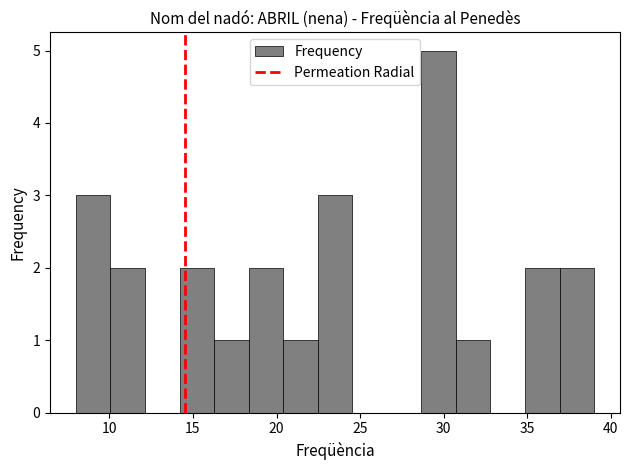

Over which range of the x-axis is the bar tallest?

28.5 to 30.5